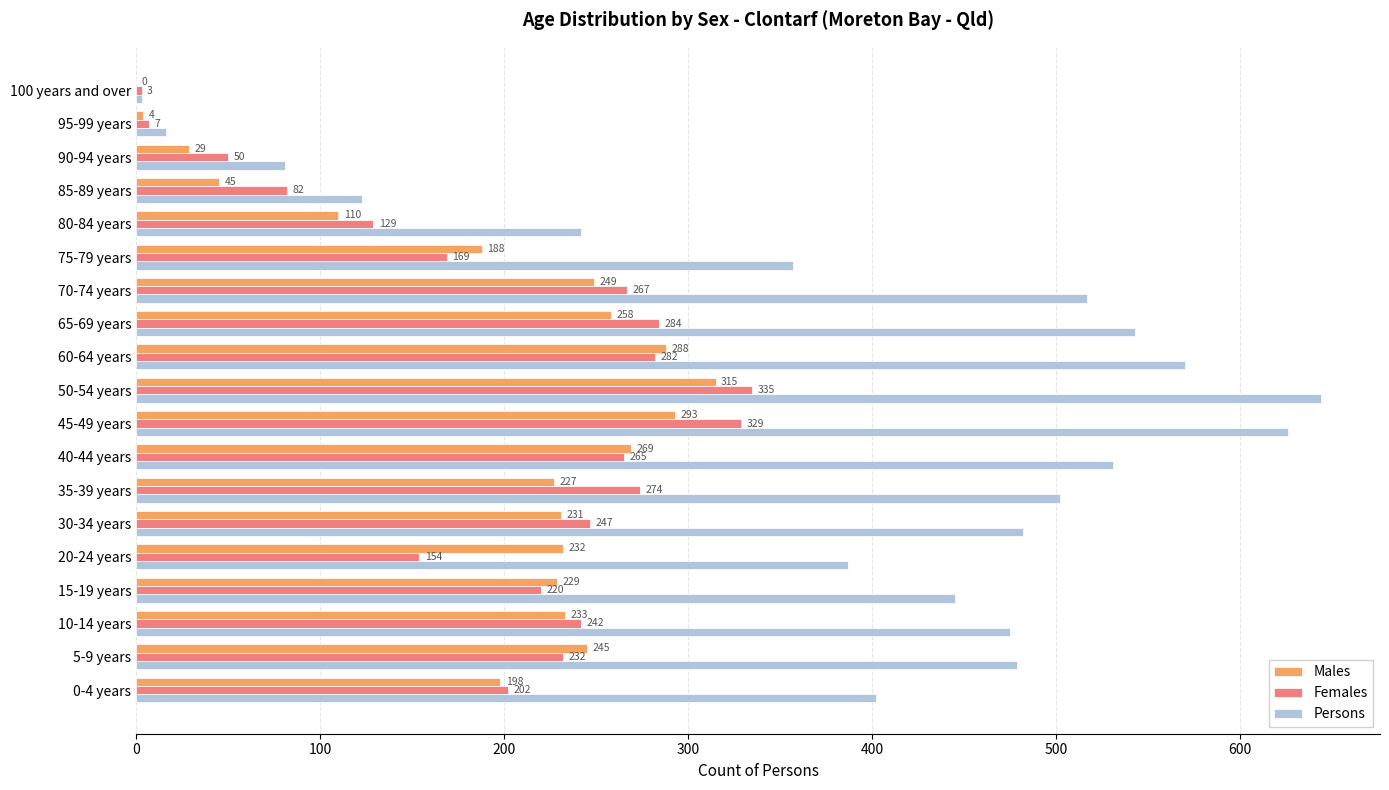

What are all the series names shown in the legend?

Males, Females, Persons